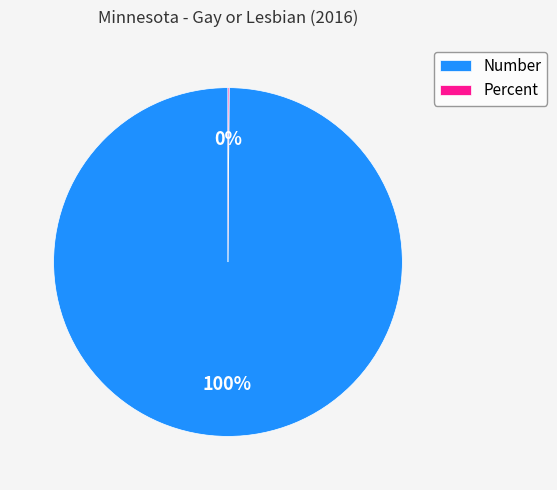

What is the majority slice?

Number